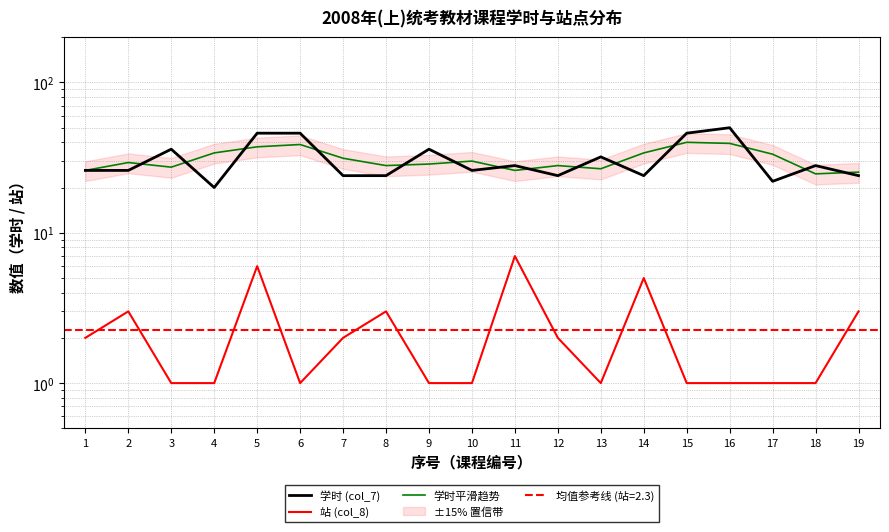

True or false: 学时平滑趋势 has a value of 42.8 at 10.

False